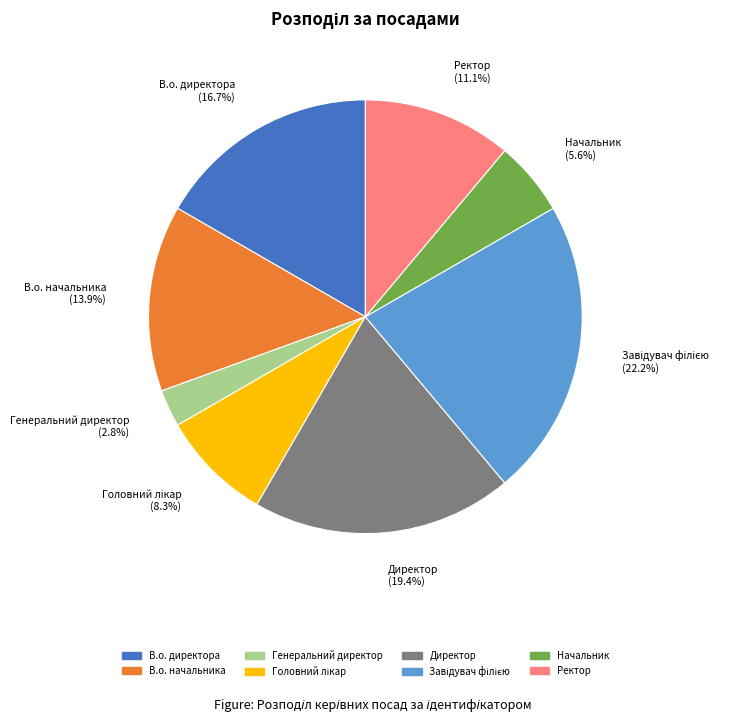

Does any single category account for the majority?

No